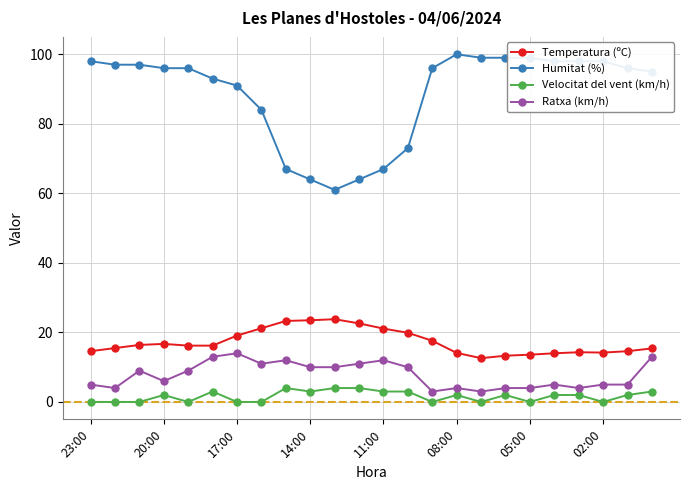

What is the average value of the Humitat (%) series?

88.6